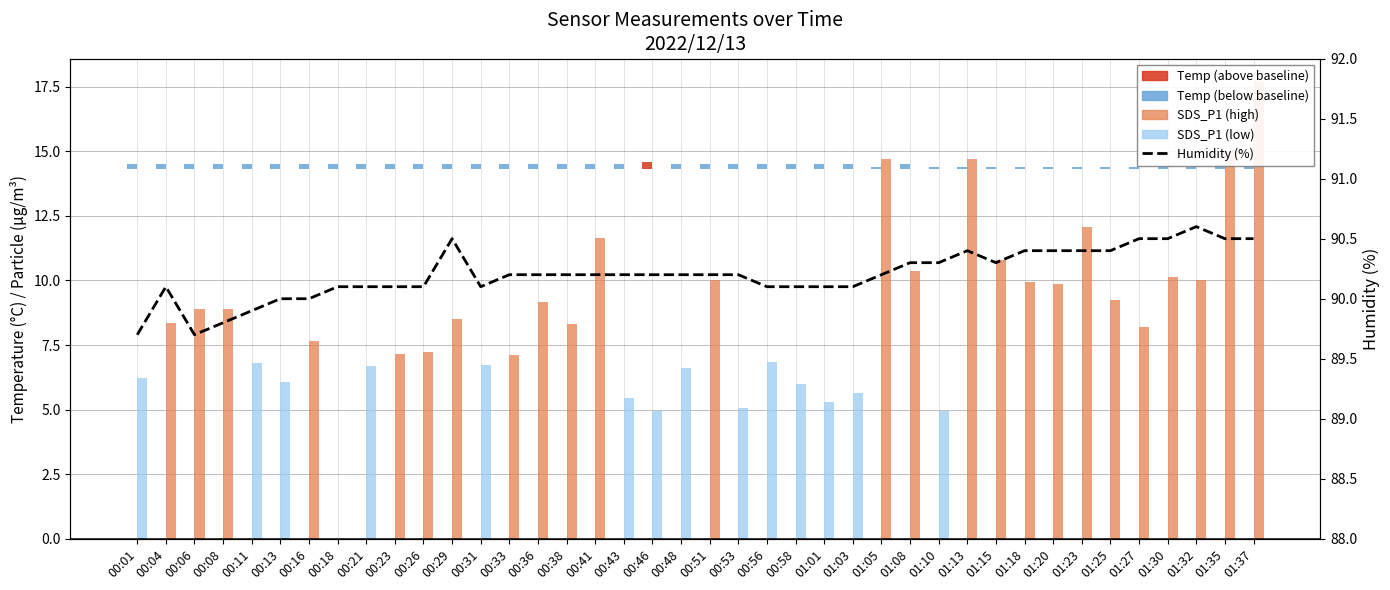

What is the label of the 25th bar from the left?

01:01